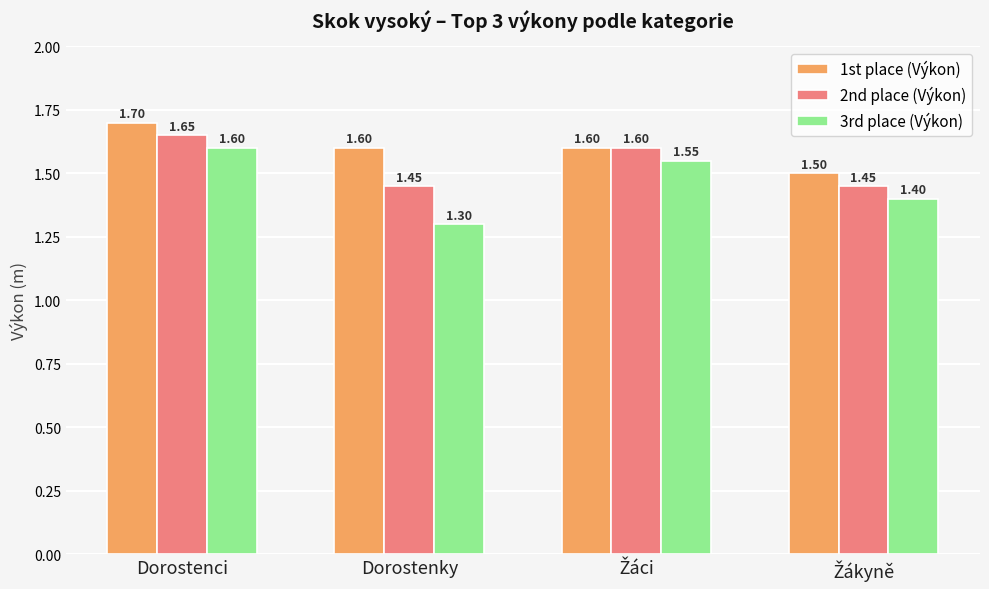

Count the 1st place (Výkon) values in the range 1 to 2.

4